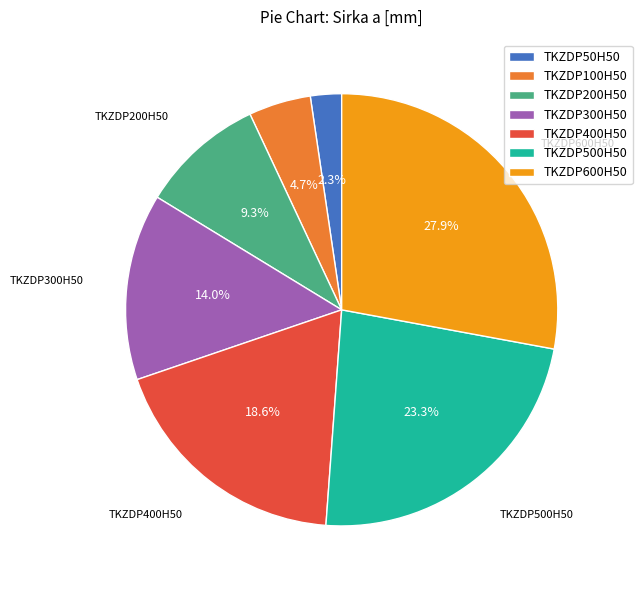

Does TKZDP100H50 represent more than half of the total?

No